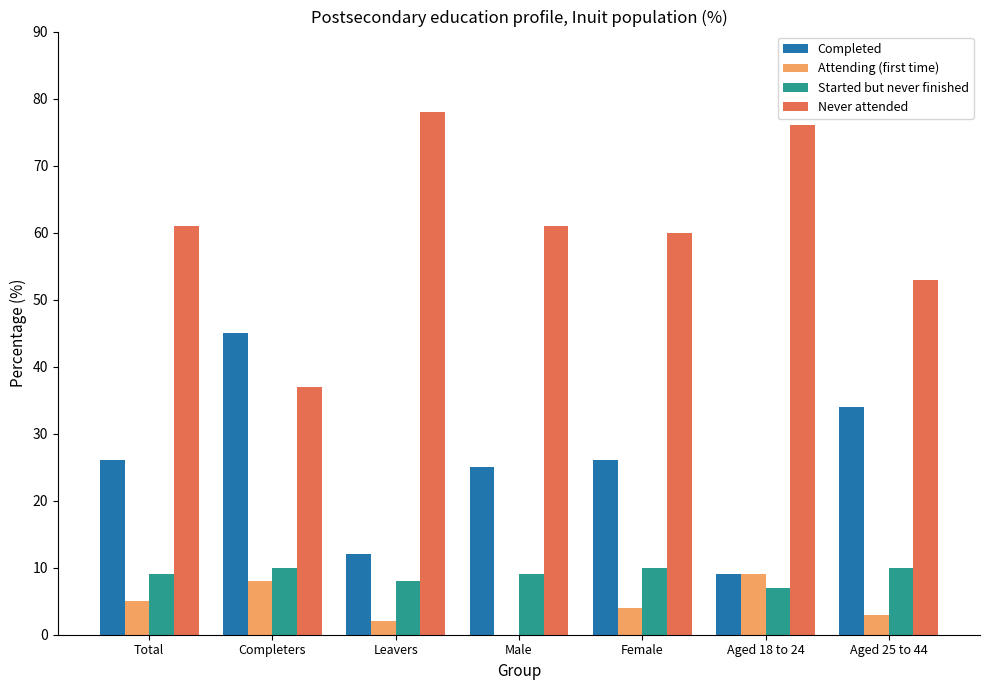

Are the bars grouped side by side (vs. stacked)?

Yes